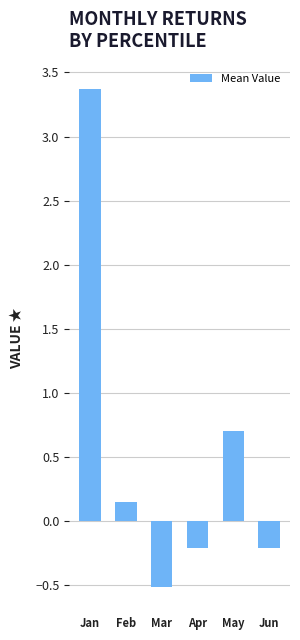

What is the greatest value displayed?

3.4